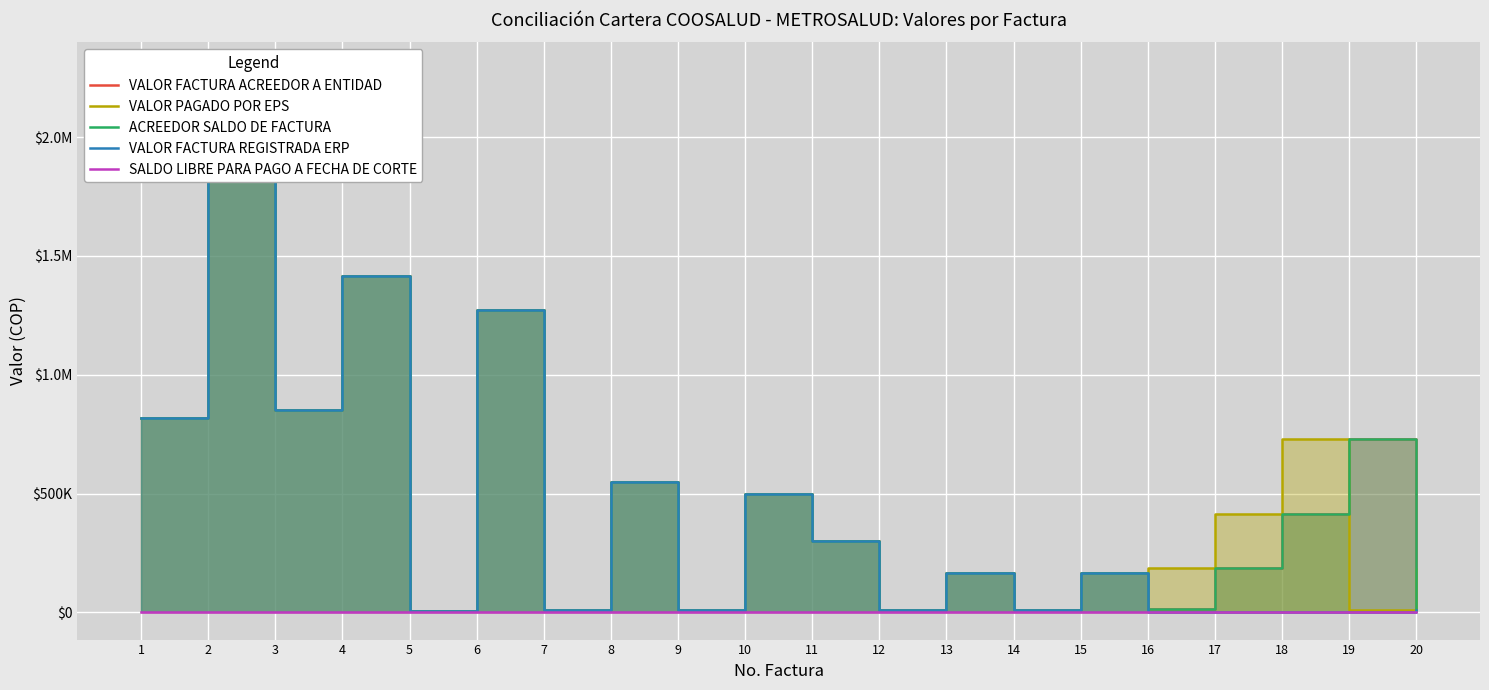

Rank the series by their maximum value, from highest to lowest.

VALOR FACTURA ACREEDOR A ENTIDAD, VALOR PAGADO POR EPS, ACREEDOR SALDO DE FACTURA, VALOR FACTURA REGISTRADA ERP, SALDO LIBRE PARA PAGO A FECHA DE CORTE